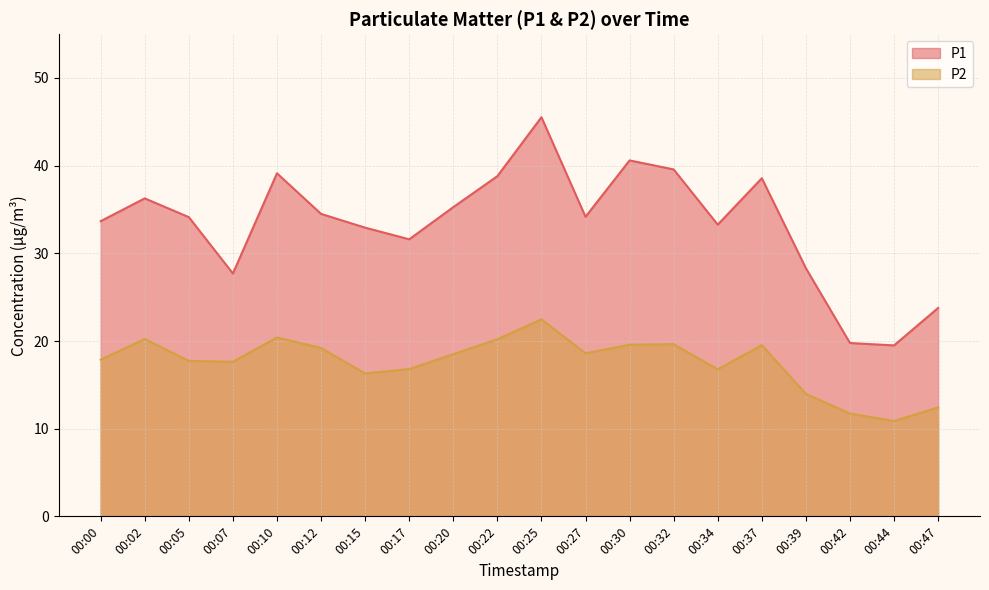

At how many categories does at least one series exceed 11?

20